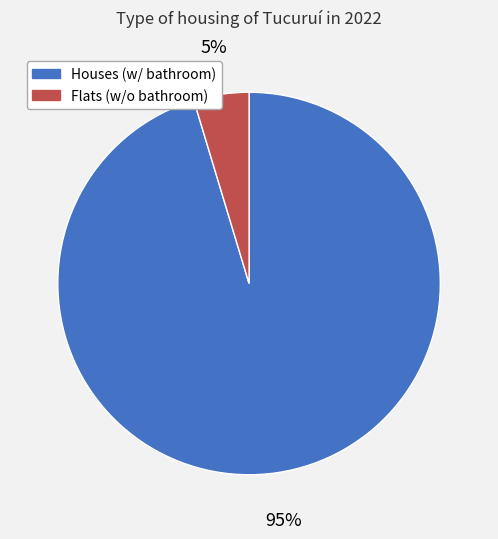

To the nearest percent, what is the average slice percentage?

50%